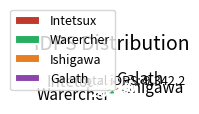

How many slices are in this pie chart?

4